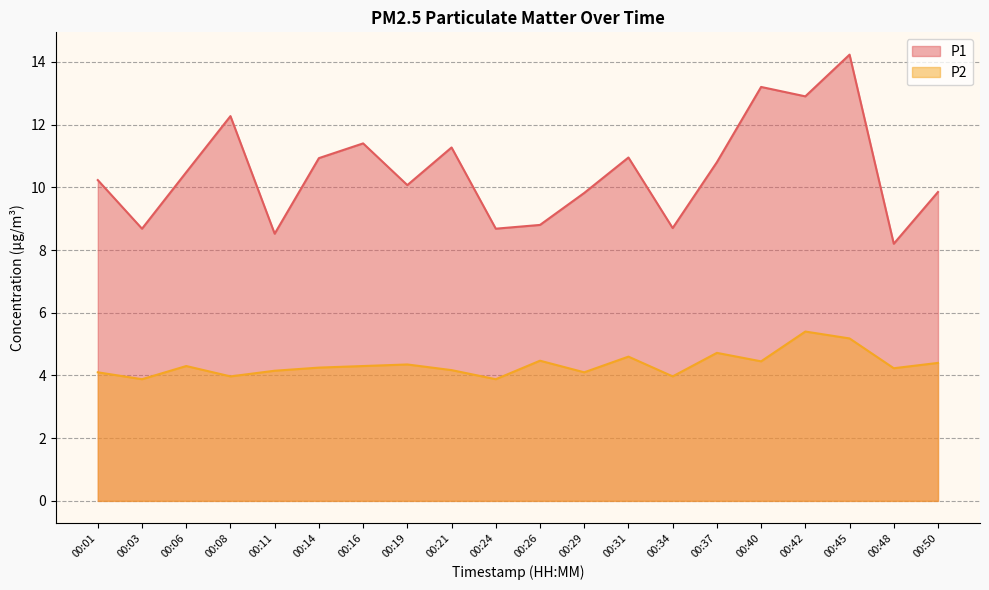

Where is the first local maximum for P1?

00:08